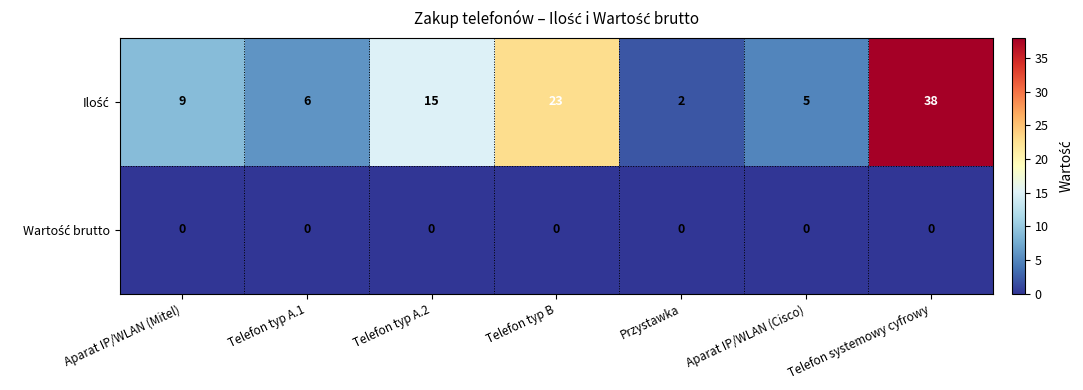

What is the total value across all series at Telefon systemowy cyfrowy?

38